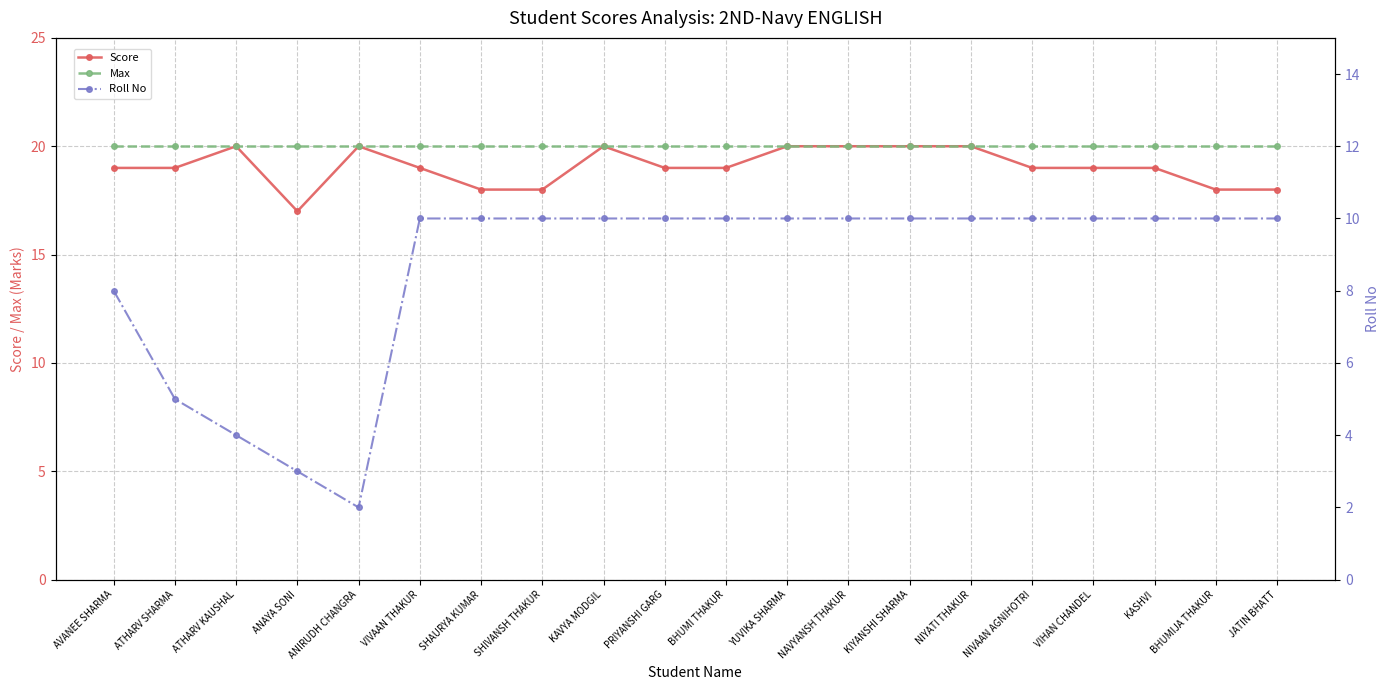

What position from the left is KAVYA MODGIL?

9